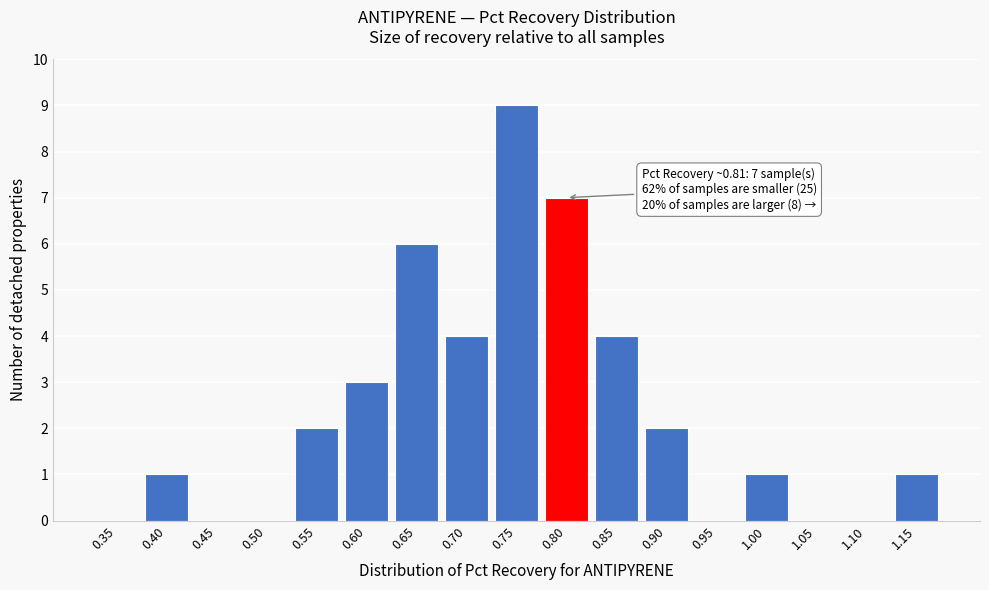

Reading left to right, list all the values displayed in this chart.

0.35=0	0.40=1	0.45=0	0.50=0	0.55=2	0.60=3	0.65=6	0.70=4	0.75=9	0.80=7	0.85=4	0.90=2	0.95=0	1.00=1	1.05=0	1.10=0	1.15=1